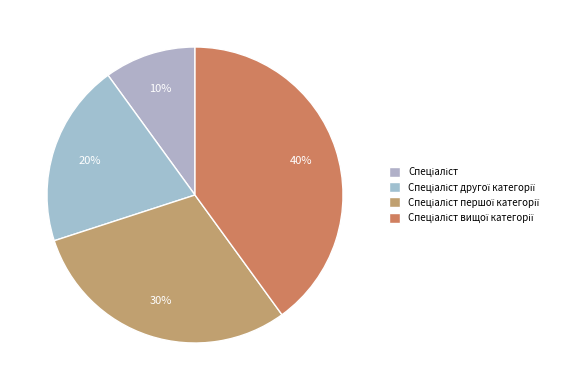

Count the number of slices in the pie.

4